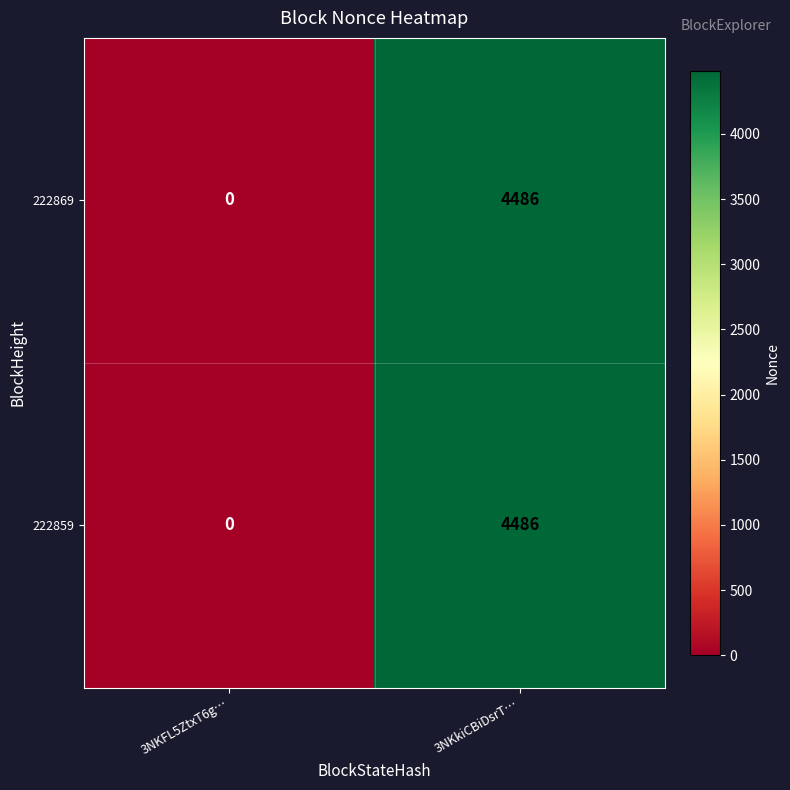

What is the maximum value shown in the chart?

4486